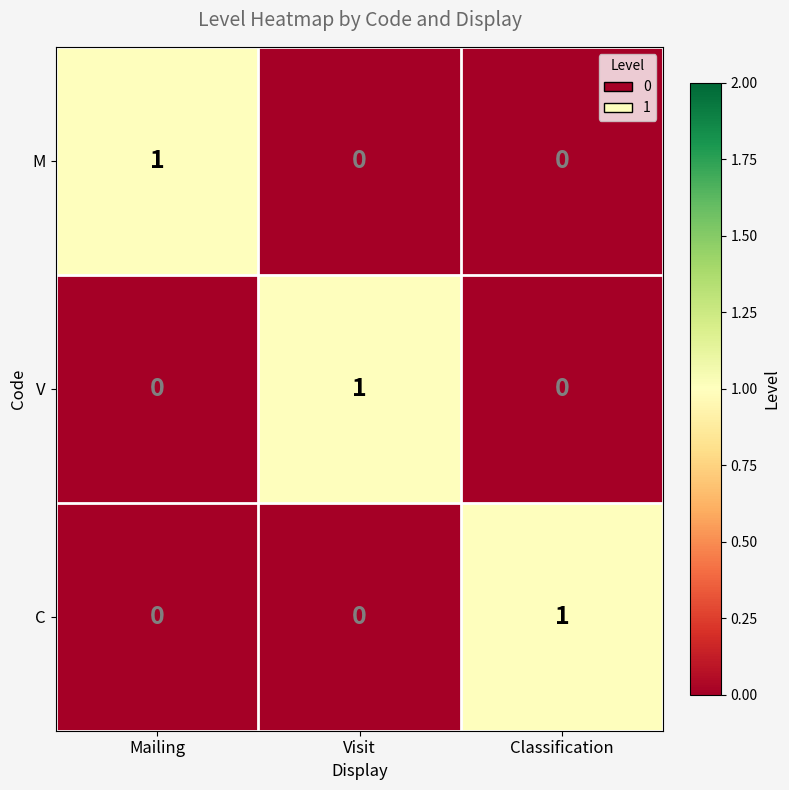

Is it true that V equals -1 at Classification?

False